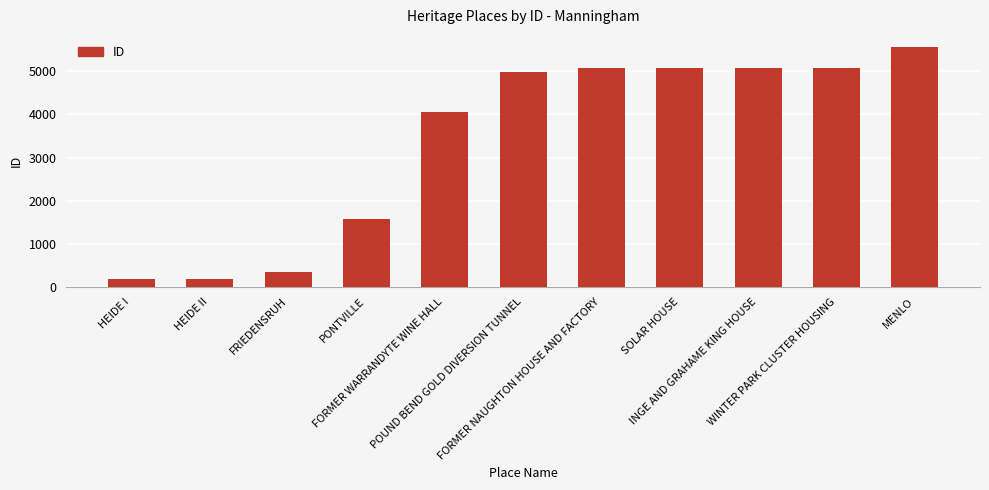

What value does the data have at WINTER PARK CLUSTER HOUSING, to the nearest 10?

5080